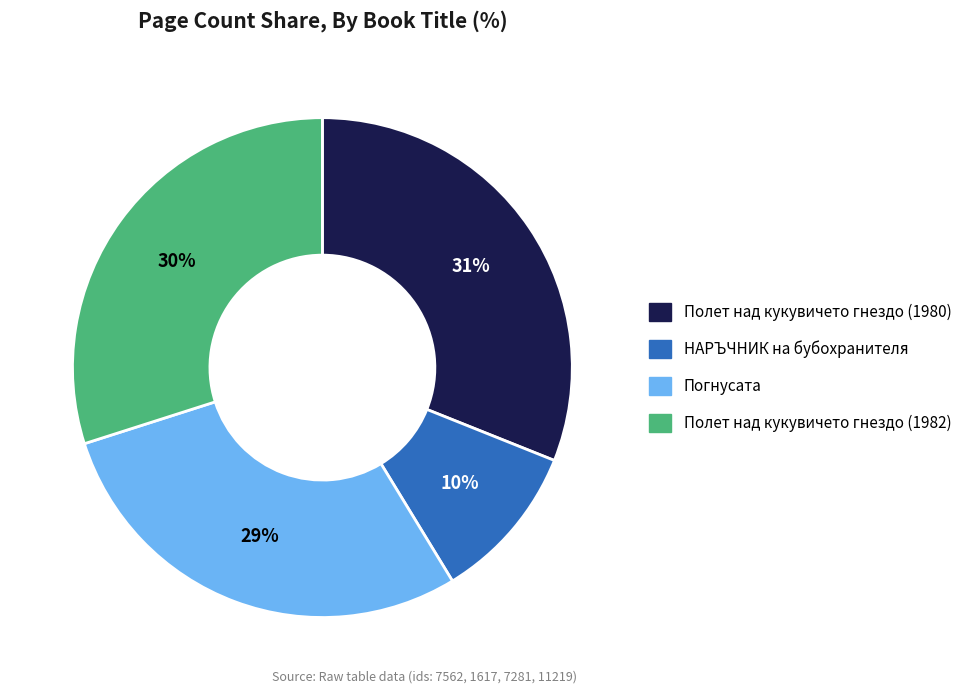

What percentage is the Погнусата slice, to the nearest percent?

29%